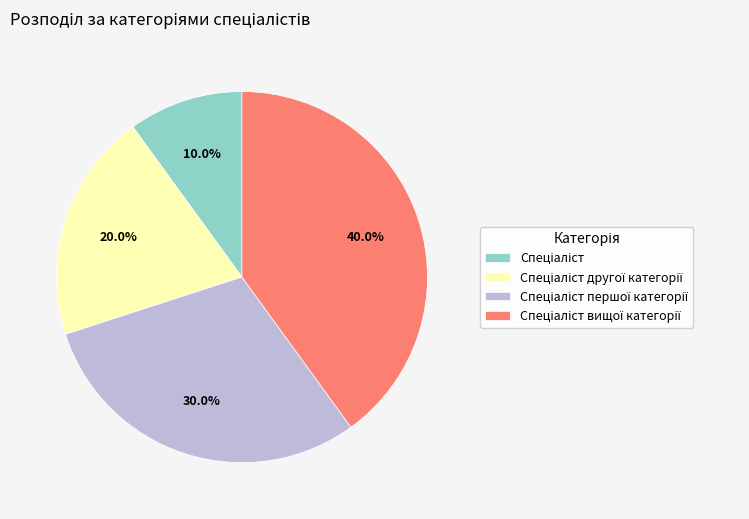

How many segments does this pie chart have?

4